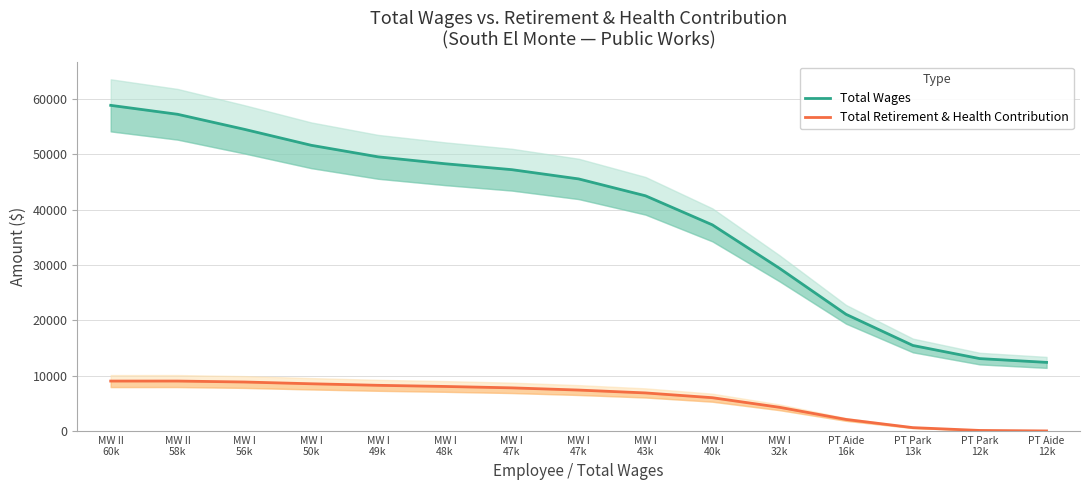

What is the total value across all series at MW I
43k?

49391